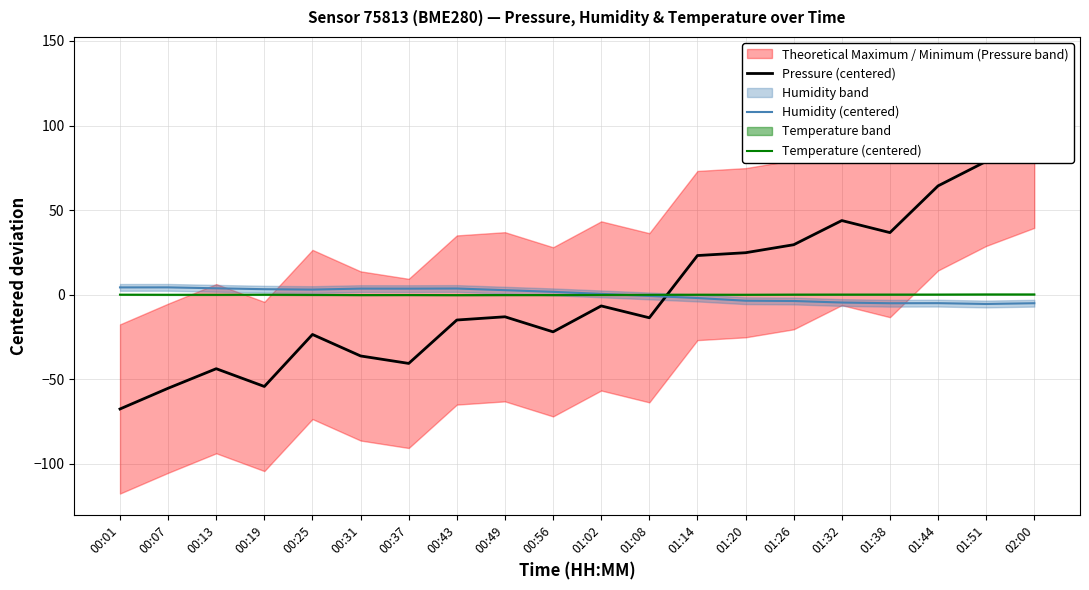

Between 01:02 and 01:44, which series saw the biggest shift?

Pressure (centered)